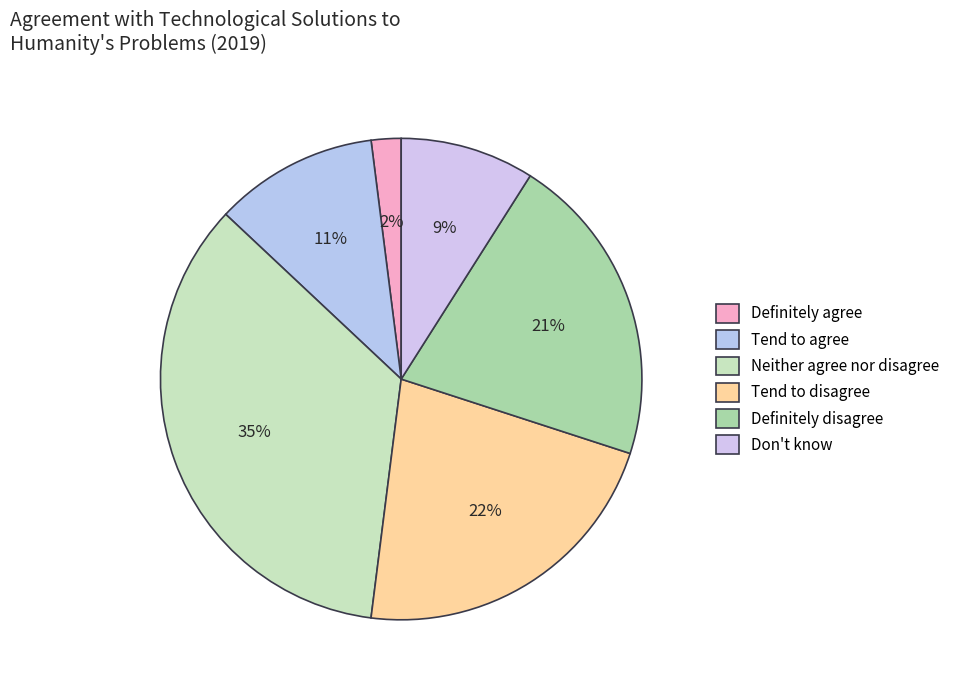

What percentage do Tend to disagree and Tend to agree together represent?

33.0%